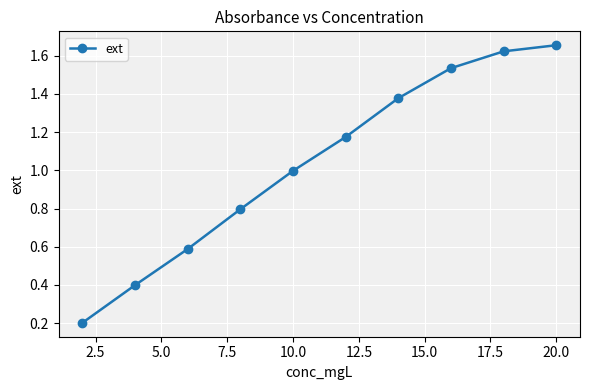

How many categories are shown in the chart?

10